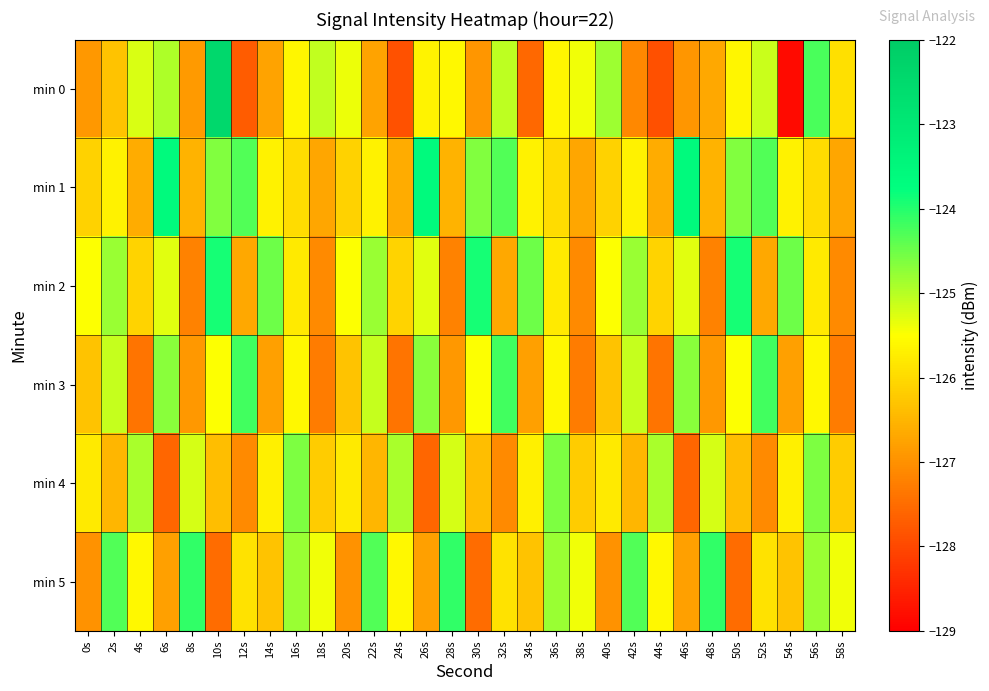

Reading left to right, what are all the values shown in this chart?

min 0: 0s=-126.9	2s=-126.3	4s=-125.2	6s=-124.9	8s=-126.9	10s=-122.4	12s=-127.7	14s=-126.7	16s=-125.6	18s=-125.1	20s=-125.4	22s=-126.7	24s=-127.9	26s=-125.6	28s=-125.6	30s=-126.9	32s=-125.1	34s=-127.6	36s=-125.6	38s=-125.4	40s=-124.8	42s=-127.1	44s=-127.9	46s=-126.9	48s=-126.7	50s=-125.6	52s=-125.1	54s=-128.9	56s=-124.3	58s=-125.9
min 1: 0s=-126.1	2s=-125.7	4s=-126.6	6s=-123.6	8s=-126.5	10s=-124.6	12s=-124.3	14s=-125.7	16s=-126.0	18s=-126.7	20s=-126.1	22s=-125.7	24s=-126.6	26s=-123.6	28s=-126.5	30s=-124.6	32s=-124.3	34s=-125.7	36s=-126.0	38s=-126.7	40s=-126.1	42s=-125.7	44s=-126.6	46s=-123.6	48s=-126.5	50s=-124.6	52s=-124.3	54s=-125.7	56s=-126.0	58s=-126.7
min 2: 0s=-125.5	2s=-124.8	4s=-126.1	6s=-125.3	8s=-127.2	10s=-123.9	12s=-126.7	14s=-124.5	16s=-125.8	18s=-127.1	20s=-125.5	22s=-124.8	24s=-126.1	26s=-125.3	28s=-127.2	30s=-123.9	32s=-126.7	34s=-124.5	36s=-125.8	38s=-127.1	40s=-125.5	42s=-124.8	44s=-126.1	46s=-125.3	48s=-127.2	50s=-123.9	52s=-126.7	54s=-124.5	56s=-125.8	58s=-127.1
min 3: 0s=-126.3	2s=-125.1	4s=-127.4	6s=-124.7	8s=-126.9	10s=-125.5	12s=-124.2	14s=-126.8	16s=-125.6	18s=-127.3	20s=-126.3	22s=-125.1	24s=-127.4	26s=-124.7	28s=-126.9	30s=-125.5	32s=-124.2	34s=-126.8	36s=-125.6	38s=-127.3	40s=-126.3	42s=-125.1	44s=-127.4	46s=-124.7	48s=-126.9	50s=-125.5	52s=-124.2	54s=-126.8	56s=-125.6	58s=-127.3
min 4: 0s=-125.8	2s=-126.5	4s=-124.9	6s=-127.6	8s=-125.2	10s=-126.4	12s=-127.1	14s=-125.7	16s=-124.6	18s=-126.2	20s=-125.8	22s=-126.5	24s=-124.9	26s=-127.6	28s=-125.2	30s=-126.4	32s=-127.1	34s=-125.7	36s=-124.6	38s=-126.2	40s=-125.8	42s=-126.5	44s=-124.9	46s=-127.6	48s=-125.2	50s=-126.4	52s=-127.1	54s=-125.7	56s=-124.6	58s=-126.2
min 5: 0s=-127.0	2s=-124.3	4s=-125.6	6s=-126.8	8s=-124.1	10s=-127.5	12s=-125.9	14s=-126.3	16s=-124.8	18s=-125.4	20s=-127.0	22s=-124.3	24s=-125.6	26s=-126.8	28s=-124.1	30s=-127.5	32s=-125.9	34s=-126.3	36s=-124.8	38s=-125.4	40s=-127.0	42s=-124.3	44s=-125.6	46s=-126.8	48s=-124.1	50s=-127.5	52s=-125.9	54s=-126.3	56s=-124.8	58s=-125.4